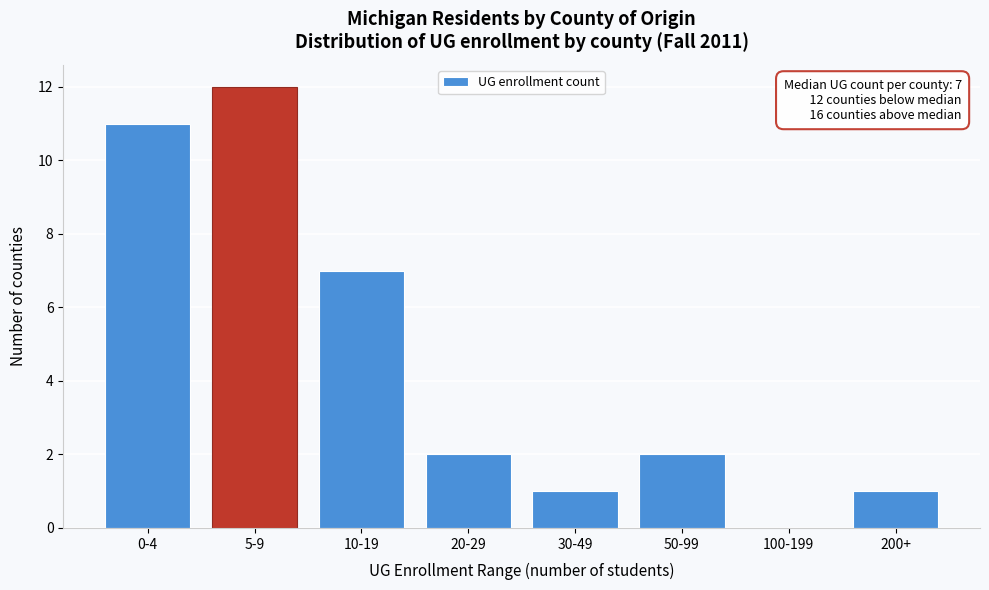

Reading left to right, list all the values displayed in this chart.

0-4=11	5-9=12	10-19=7	20-29=2	30-49=1	50-99=2	100-199=0	200+=1